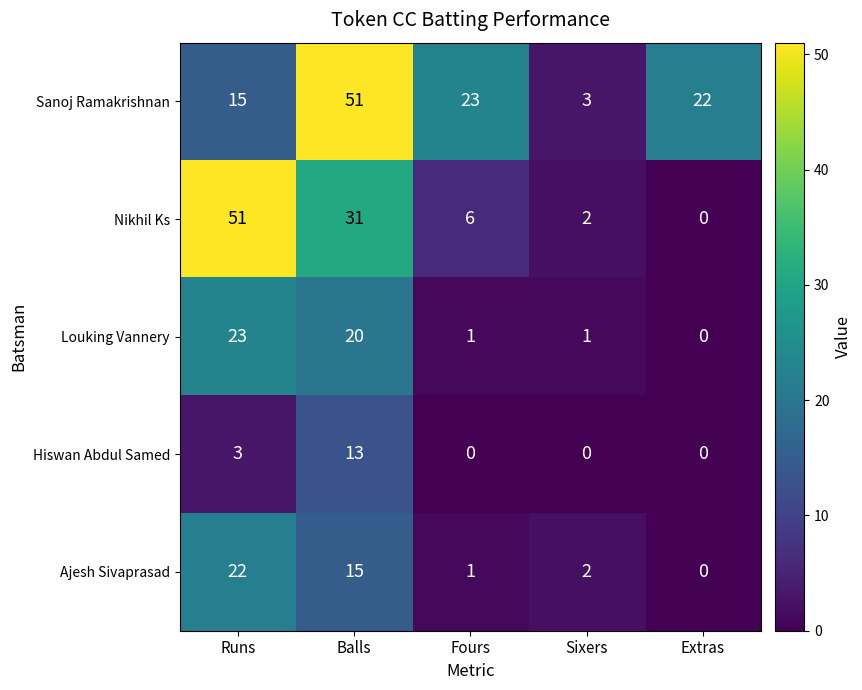

At which label is Hiswan Abdul Samed closest to 6?

Runs